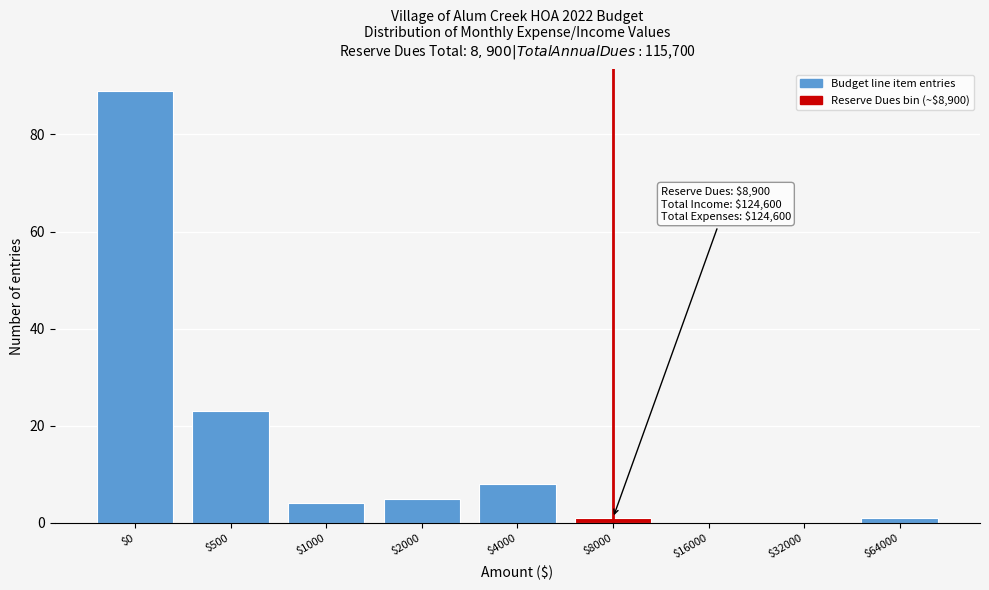

At which category does the chart reach its peak across all series?

$0